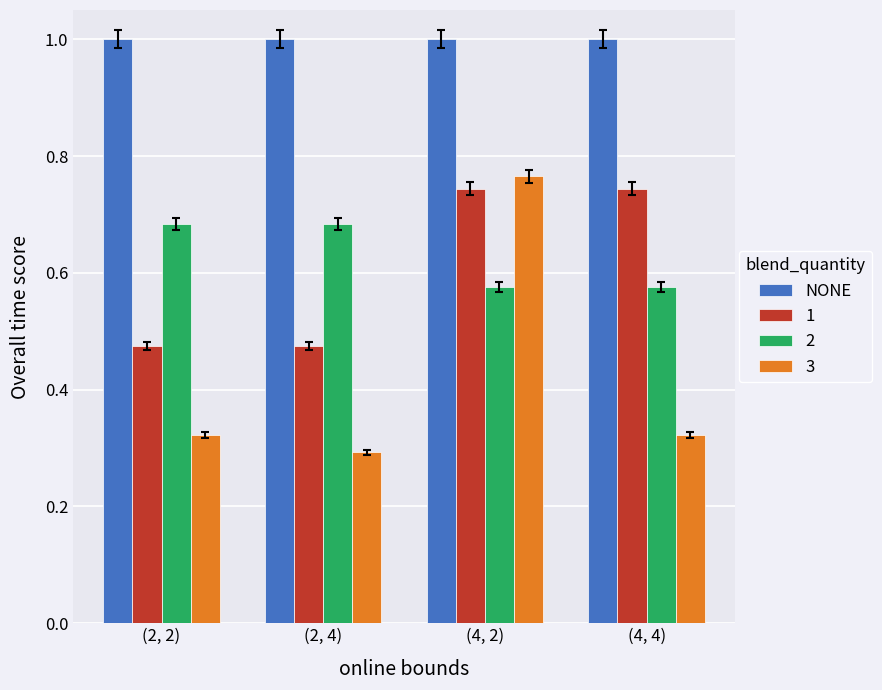

How many data points does each series have?

4